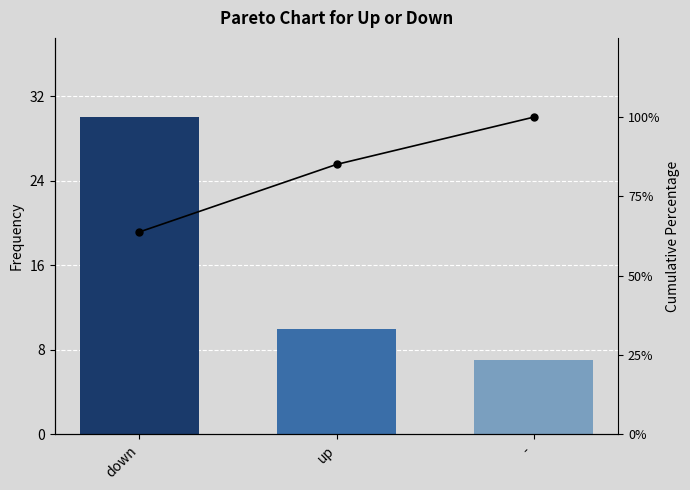

What are all the series names shown in the legend?

Frequency, Cumulative %